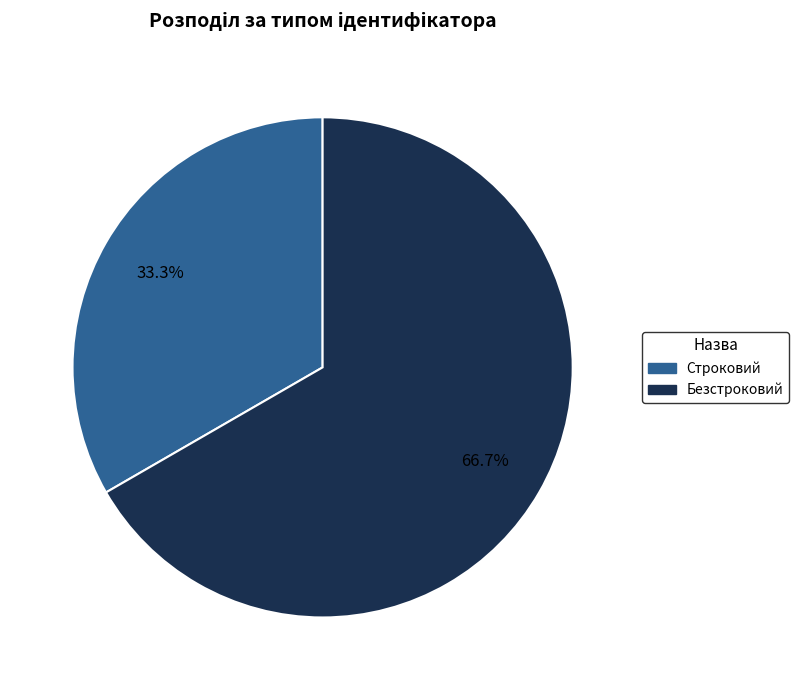

How much of the chart is everything except Безстроковий?

33.3%